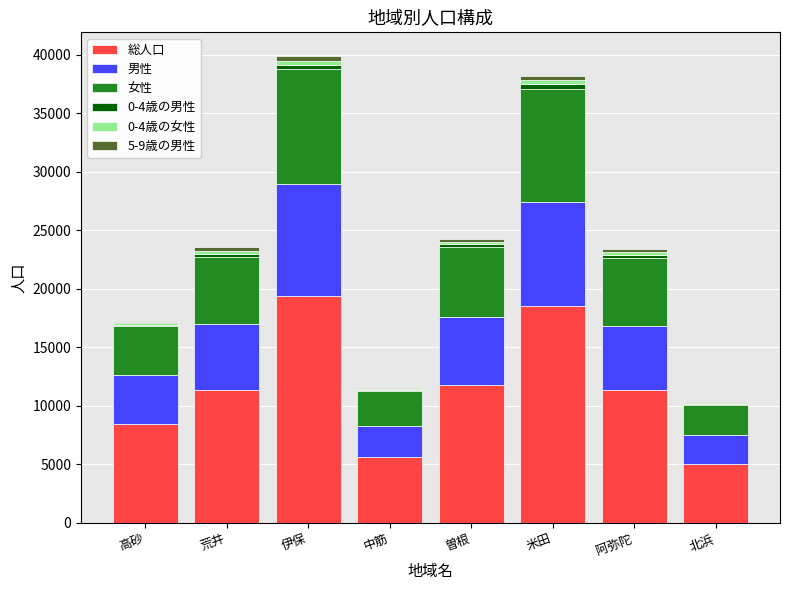

What is the maximum value for 総人口?

19416